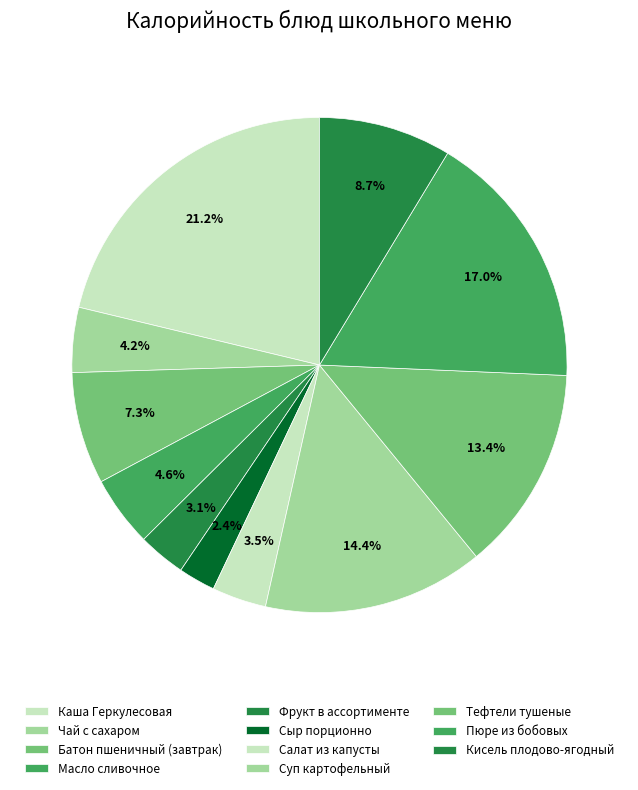

Which has a higher value, Каша Геркулесовая or Пюре из бобовых?

Каша Геркулесовая